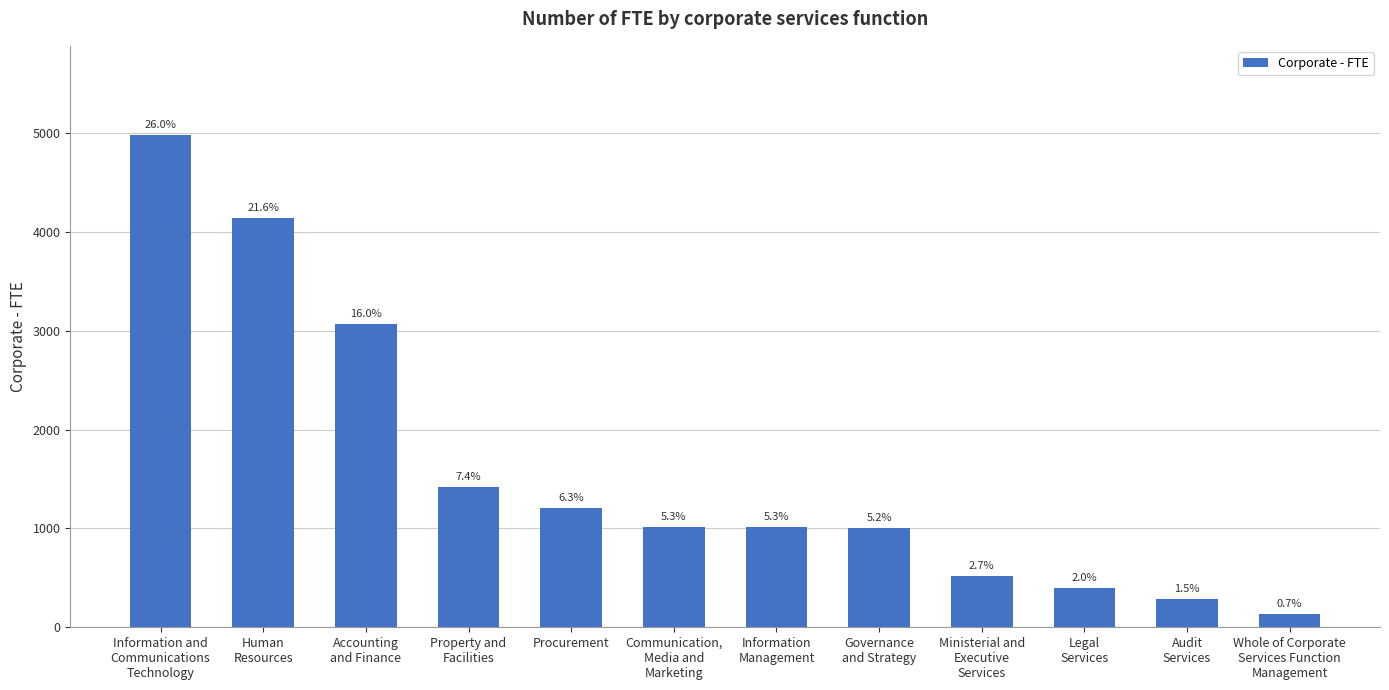

Reading right to left, extract all data points from this chart.

Whole of Corporate
Services Function
Management=137.2	Audit
Services=290.6	Legal
Services=393.3	Ministerial and
Executive
Services=514.5	Governance
and Strategy=1005.6	Information
Management=1017.1	Communication,
Media and
Marketing=1019.3	Procurement=1202.8	Property and
Facilities=1416.2	Accounting
and Finance=3067.7	Human
Resources=4145.9	Information and
Communications
Technology=4986.4